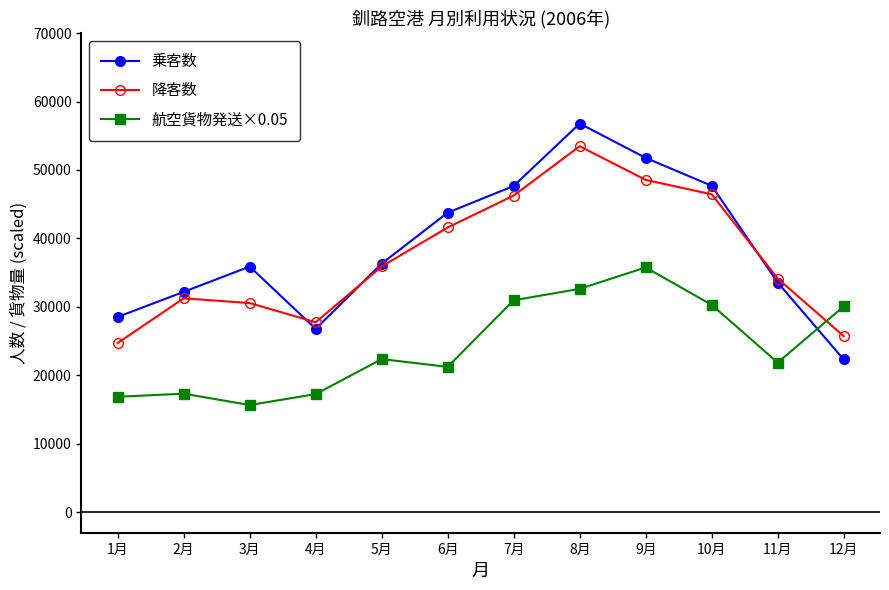

List the series in order of their peak value, lowest first.

航空貨物発送×0.05, 降客数, 乗客数